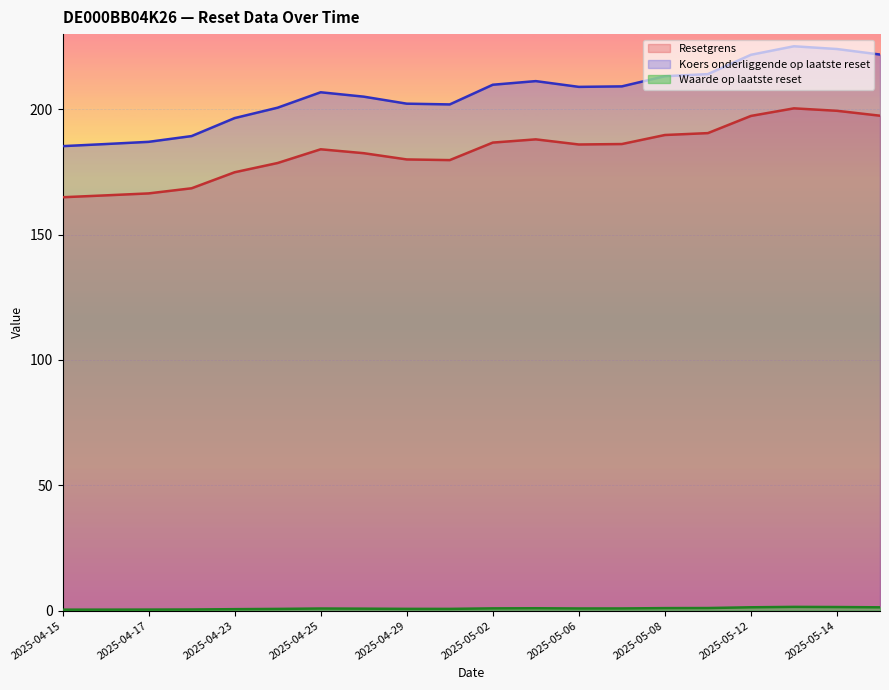

Does the chart display data point markers on the line(s)?

No